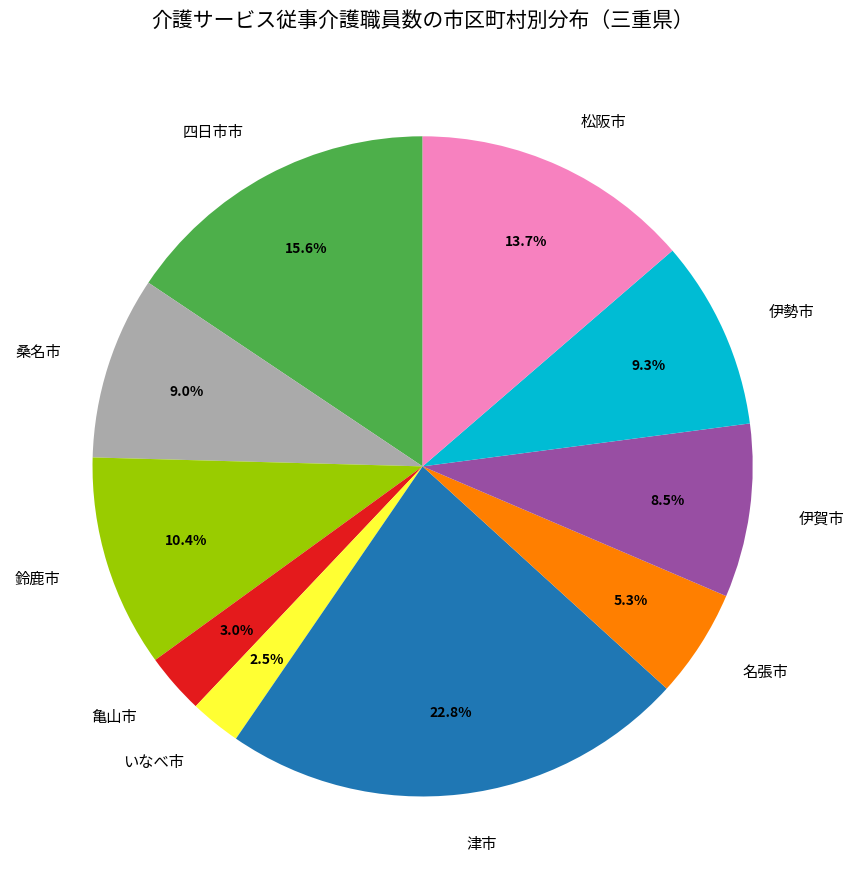

Is there a majority slice in this chart?

No